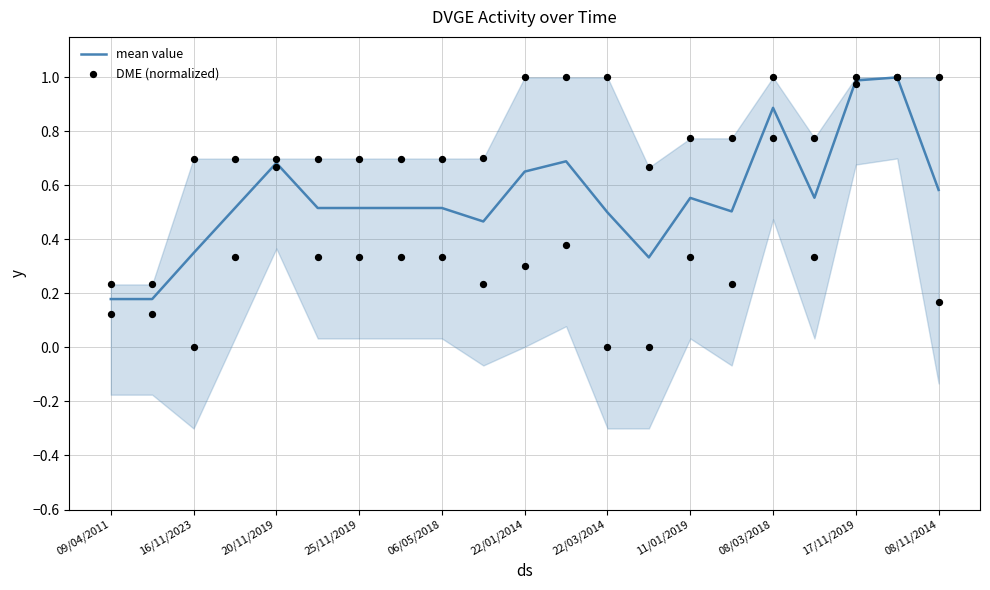

What is the maximum value for mean value?

1.0